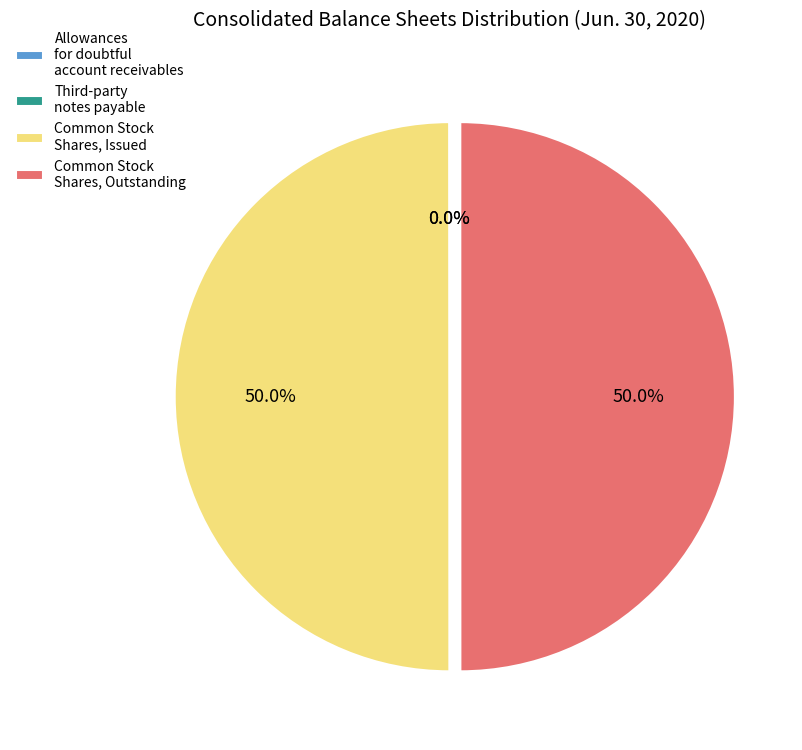

What percentage do Common Stock Shares, Outstanding and Common Stock Shares, Issued together represent?

100.0%